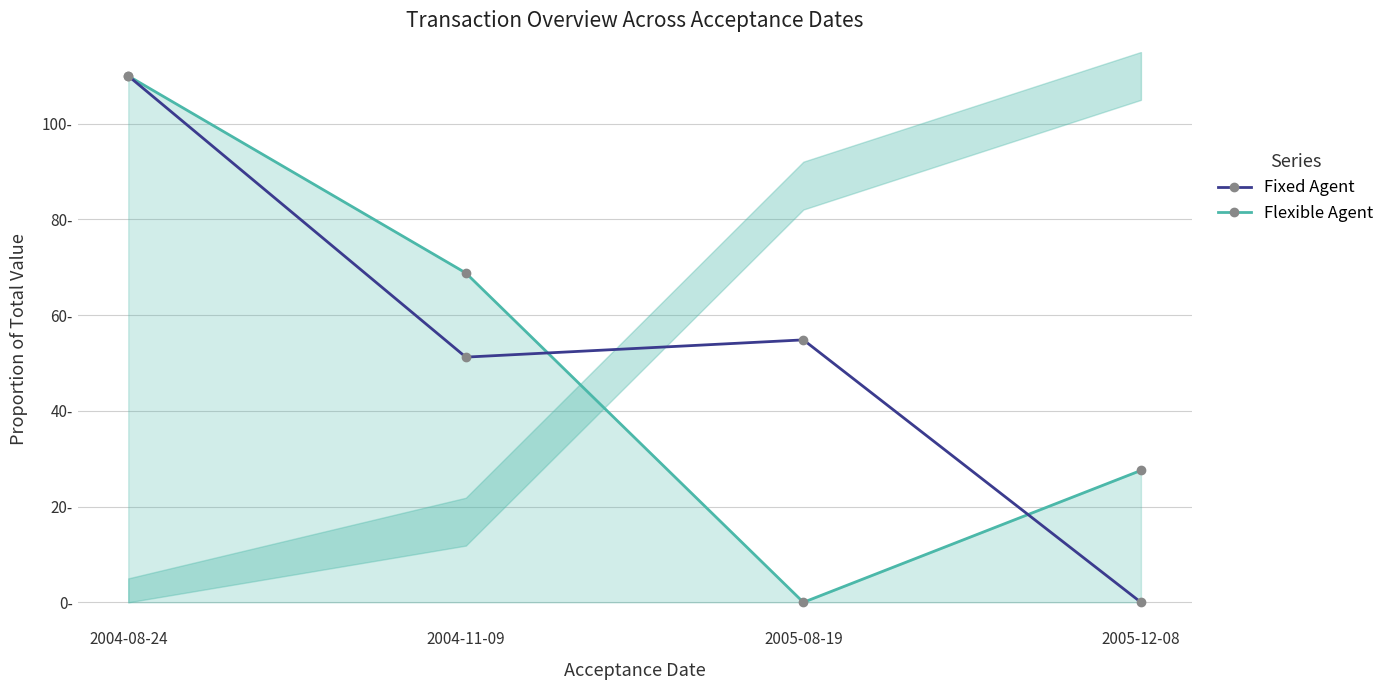

Reading left to right, what are all the values shown in this chart?

Fixed Agent: 2004-08-24=110.0	2004-11-09=51.2	2005-08-19=54.8	2005-12-08=0.0
Flexible Agent: 2004-08-24=110.0	2004-11-09=68.8	2005-08-19=0.0	2005-12-08=27.6